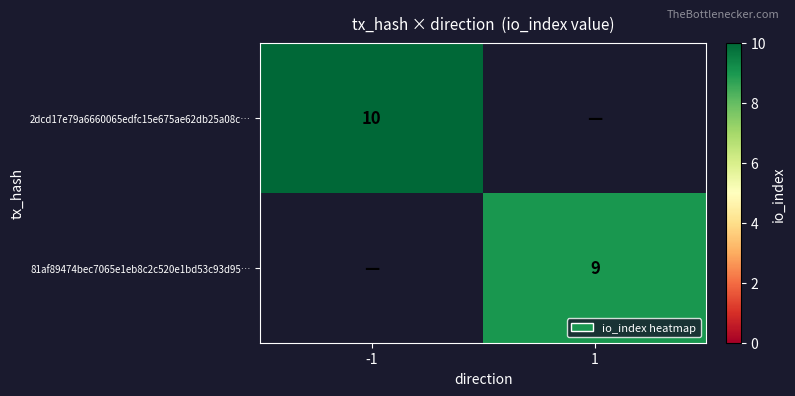

Is it true that 81af89474bec7065e1eb8c2c520e1bd53c93d95… equals 15 at 1?

False